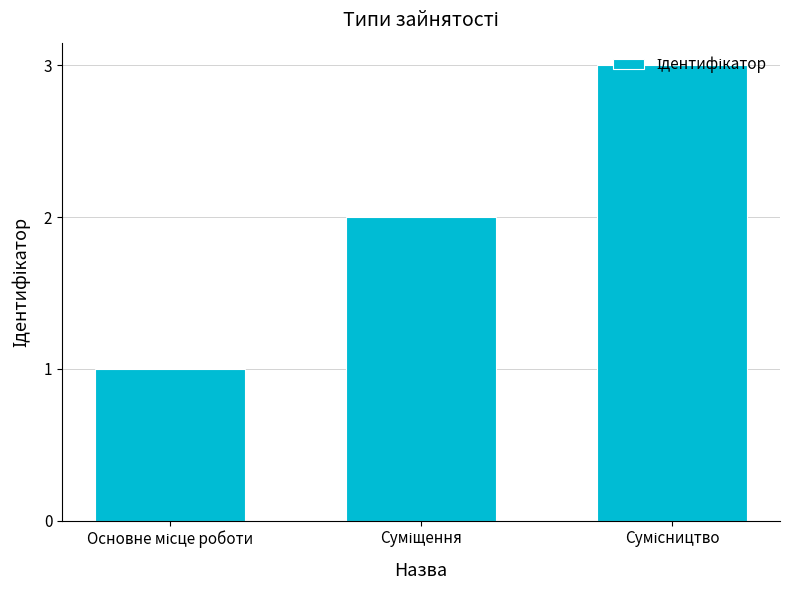

What is the value of the 1st bar from the left?

1